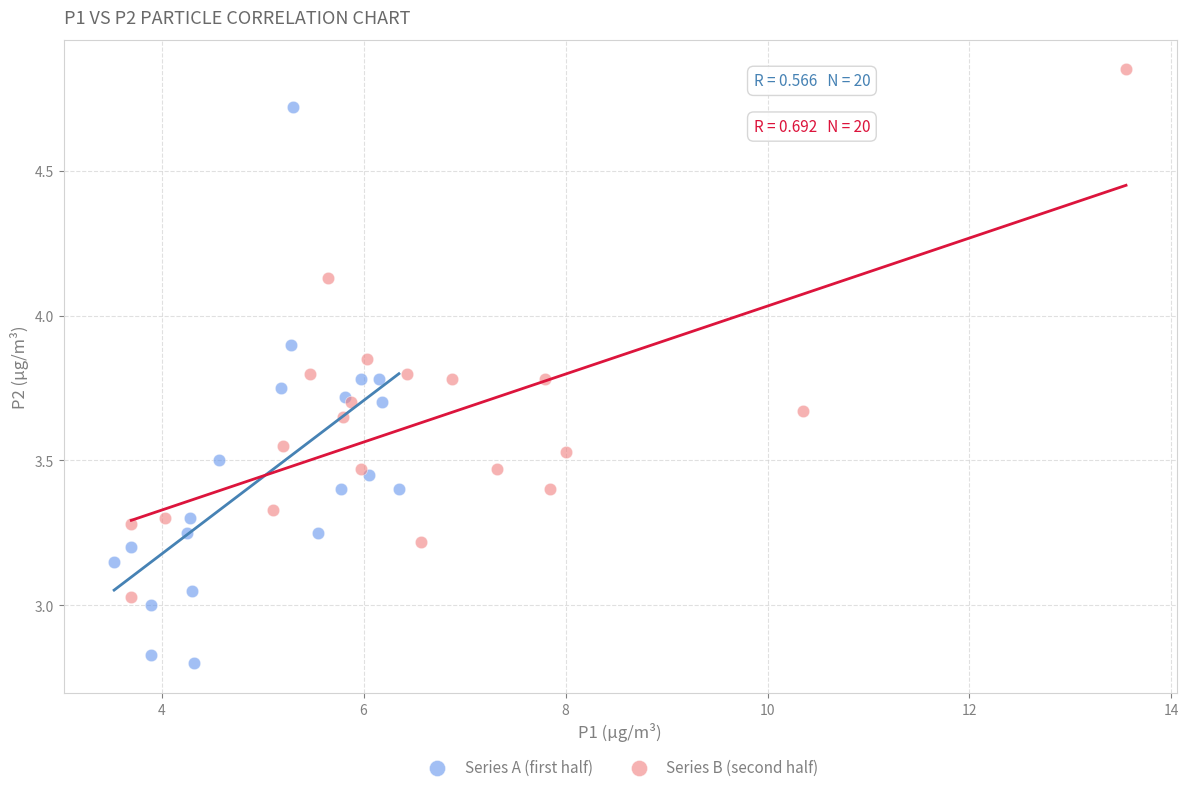

Which series reaches the maximum Y coordinate?

Series B (second half)